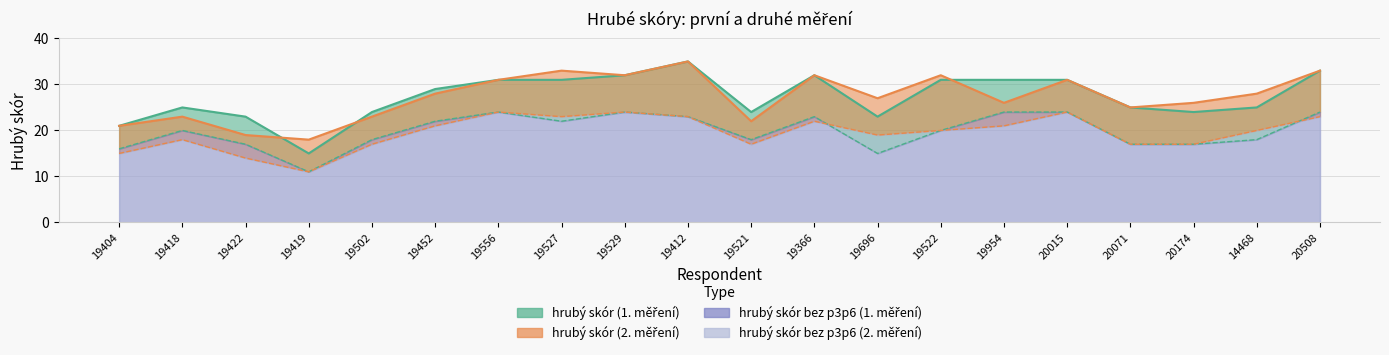

List the series in order of their peak value, lowest first.

hrubý skór bez p3p6 (1. měření), hrubý skór bez p3p6 (2. měření), hrubý skór (1. měření), hrubý skór (2. měření)